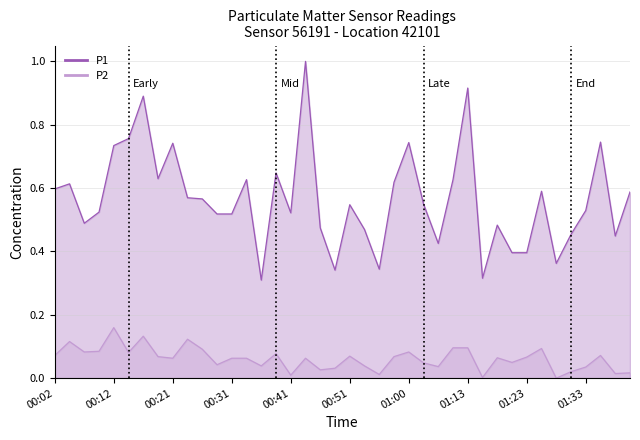

What is the average value of the P2 series?

0.1